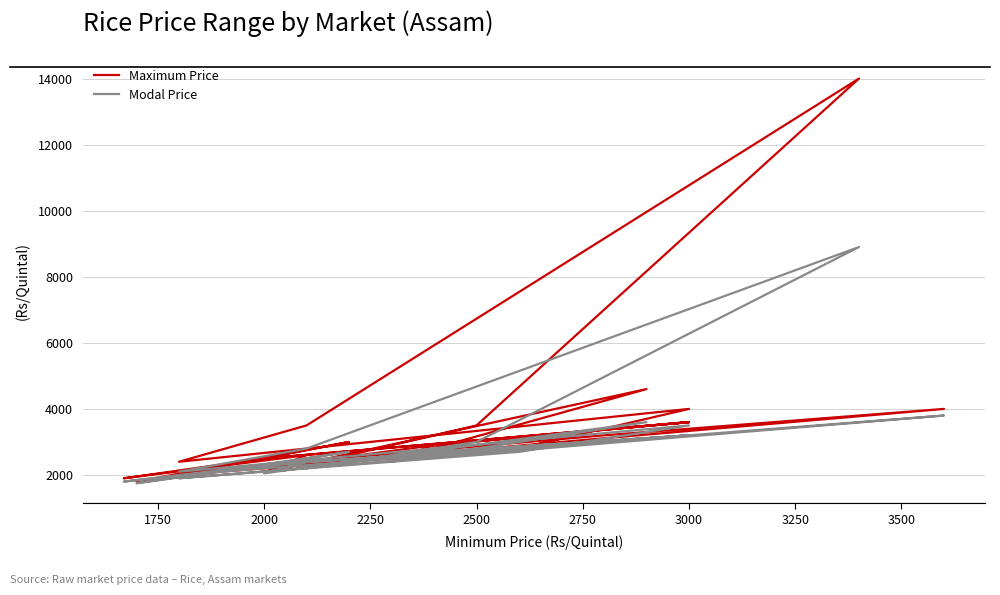

What is the difference between the maximum and minimum values in the Maximum Price series?

12200